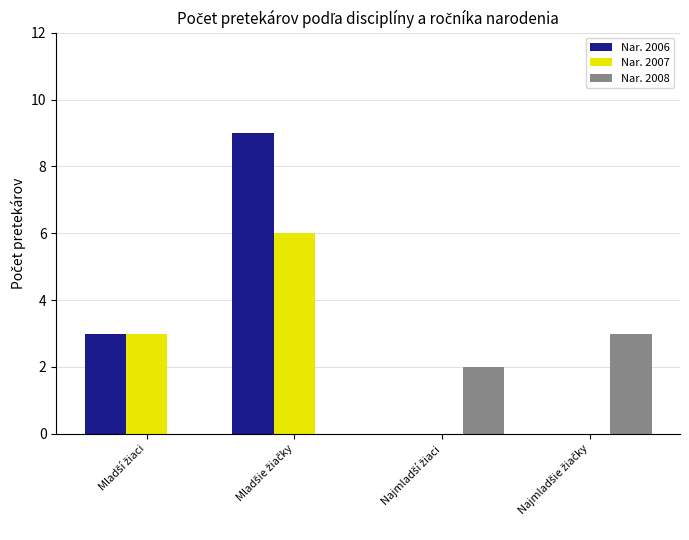

What is the sum of all Nar. 2007 values?

9